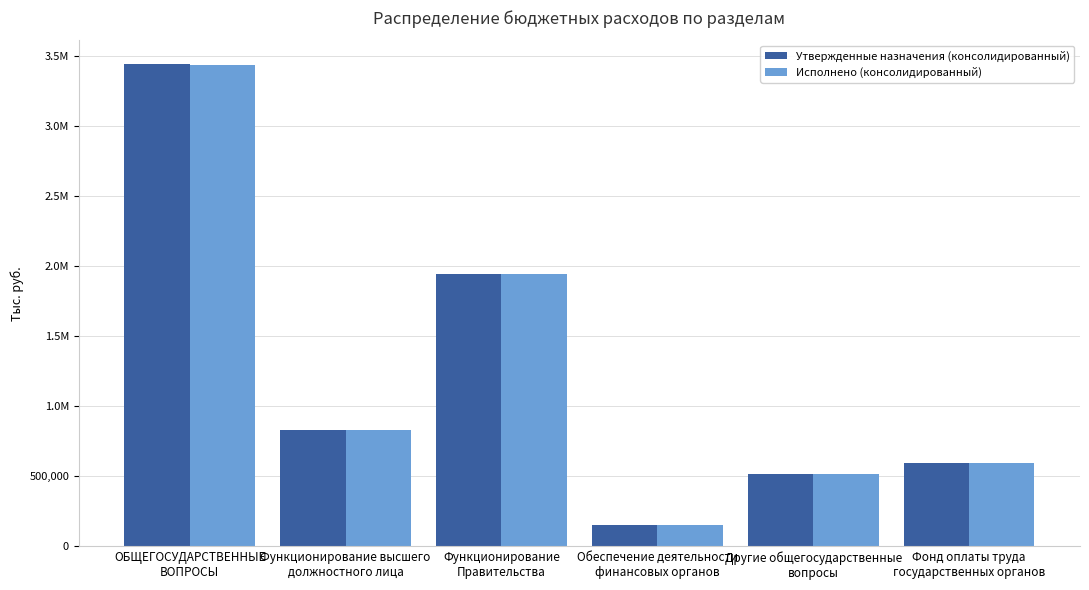

Are the bars horizontal?

No